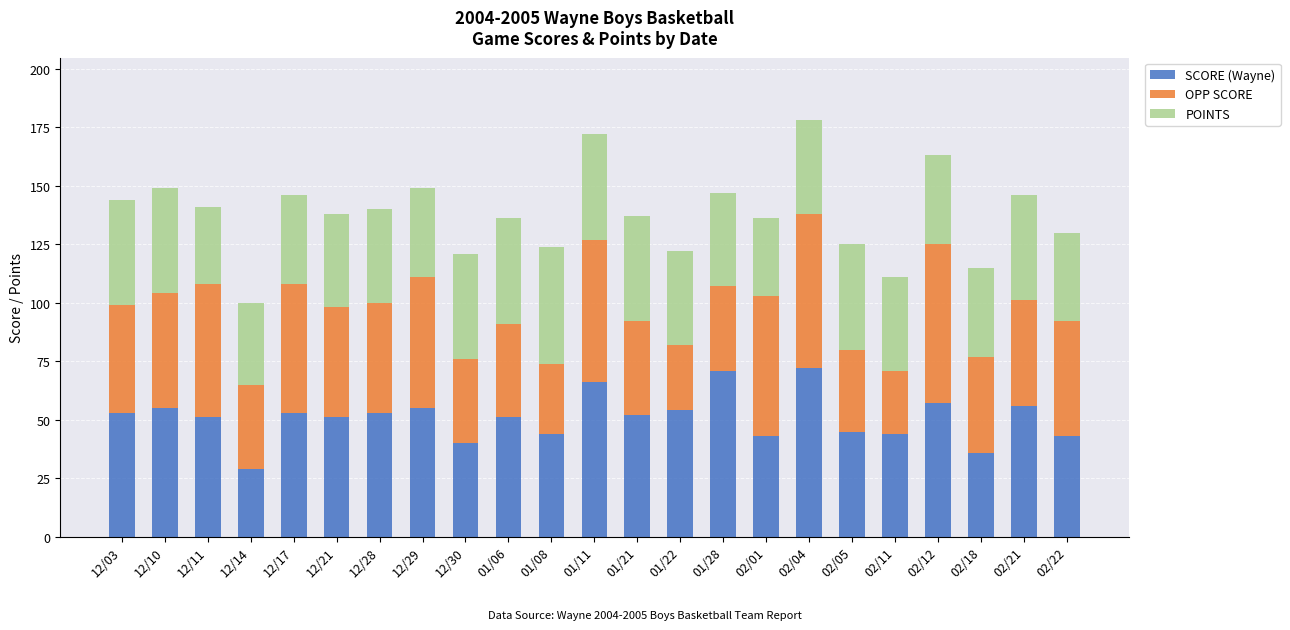

What is the minimum value for SCORE (Wayne)?

29